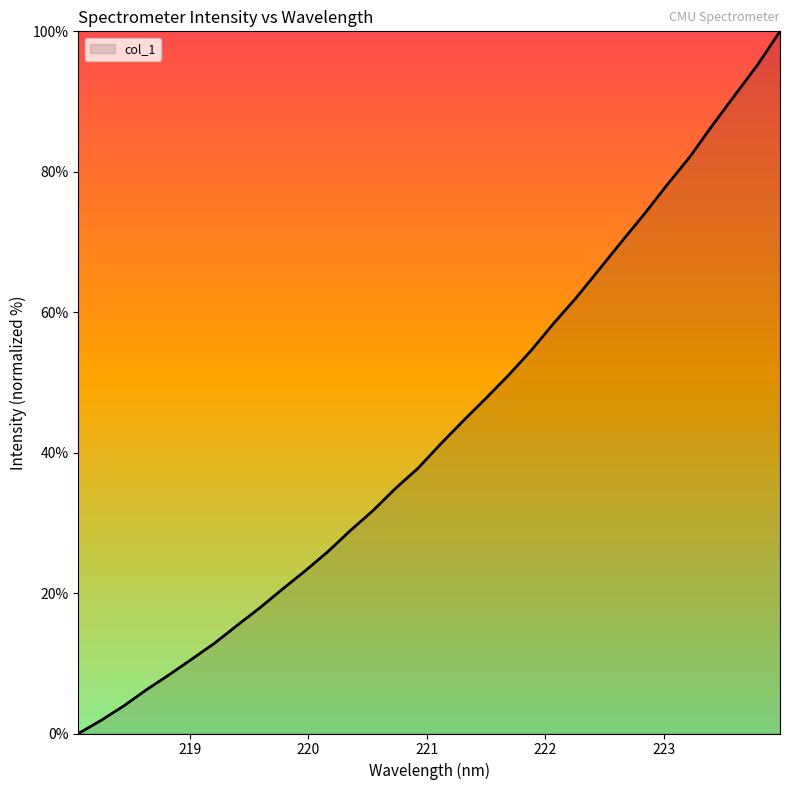

What is the maximum value shown in the chart?

100.0